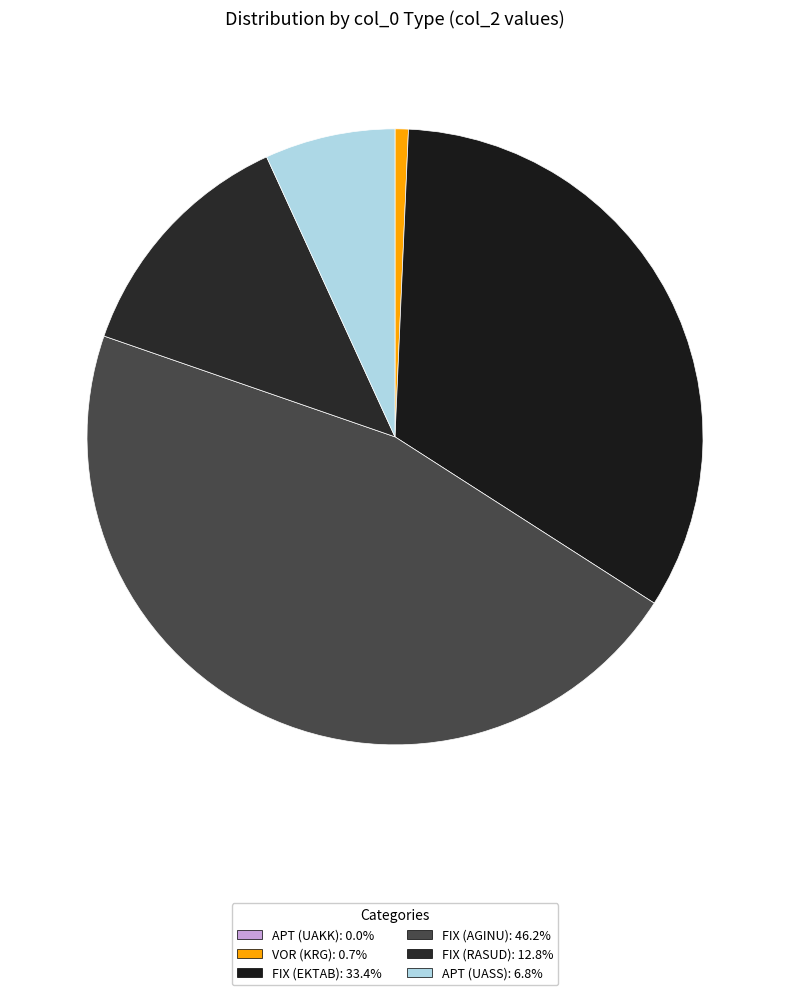

What is the largest slice in the pie chart?

FIX (AGINU)